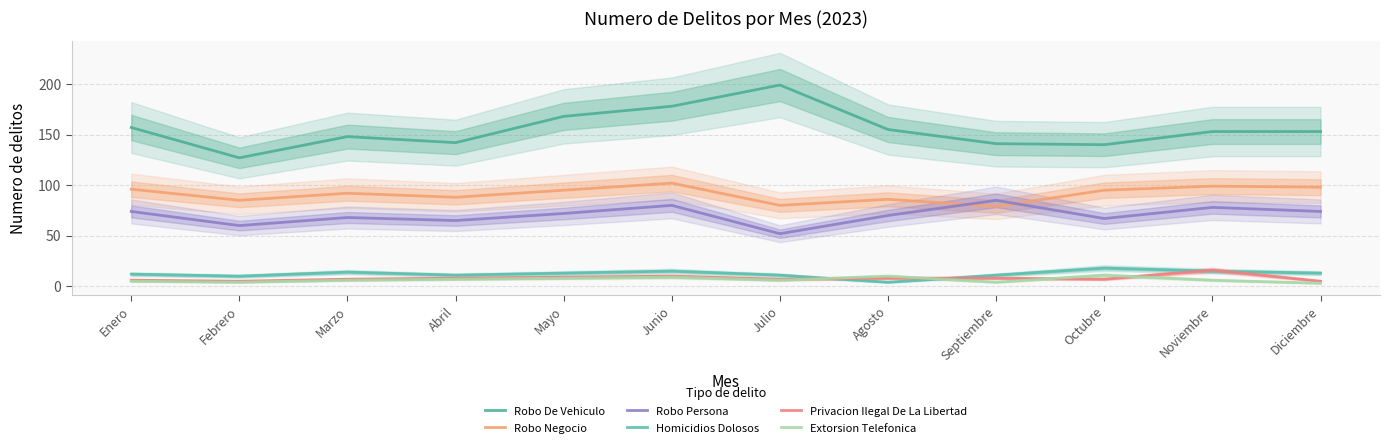

How many data points in Robo Negocio are above 95?

4